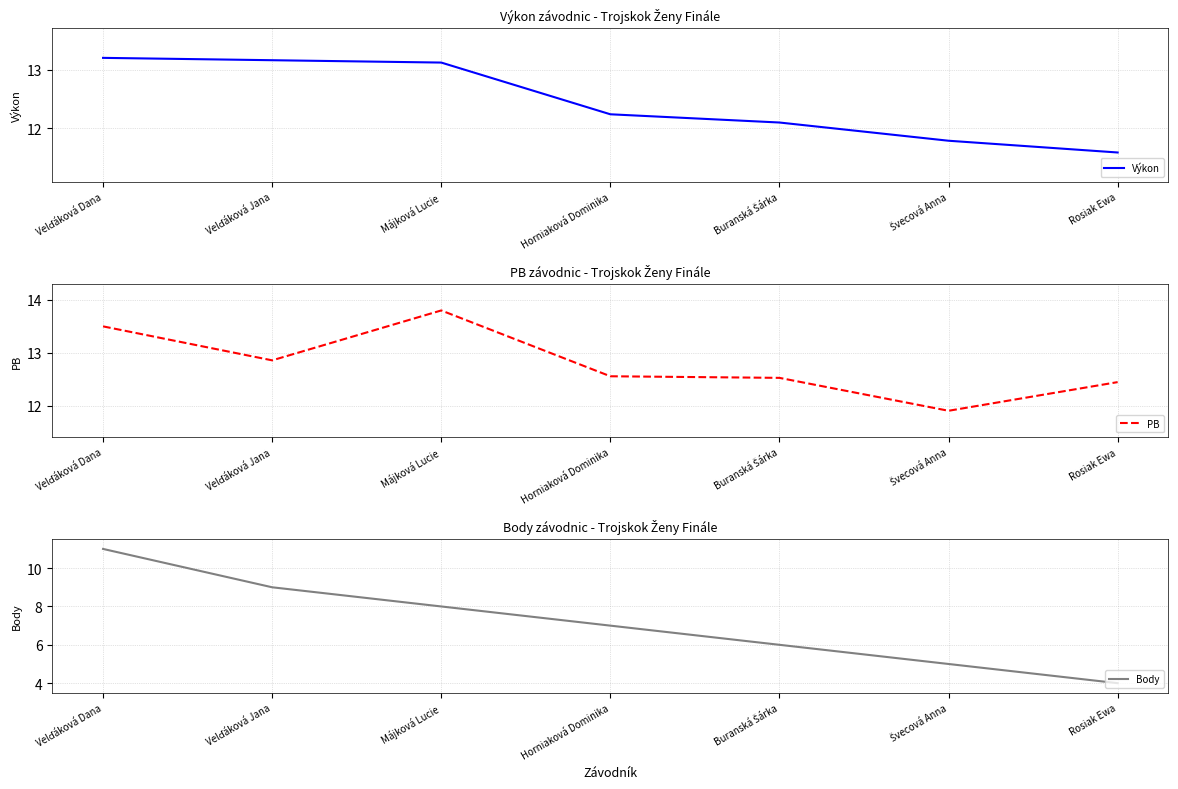

True or false: Body has more than 0 points higher than both neighbors.

False